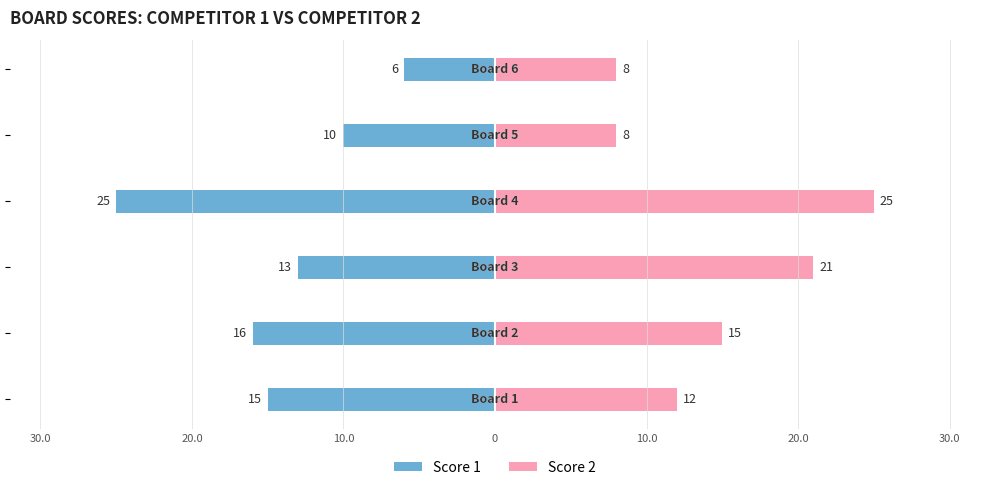

The value of Score 2 at 20.0 is 2. True or false?

False